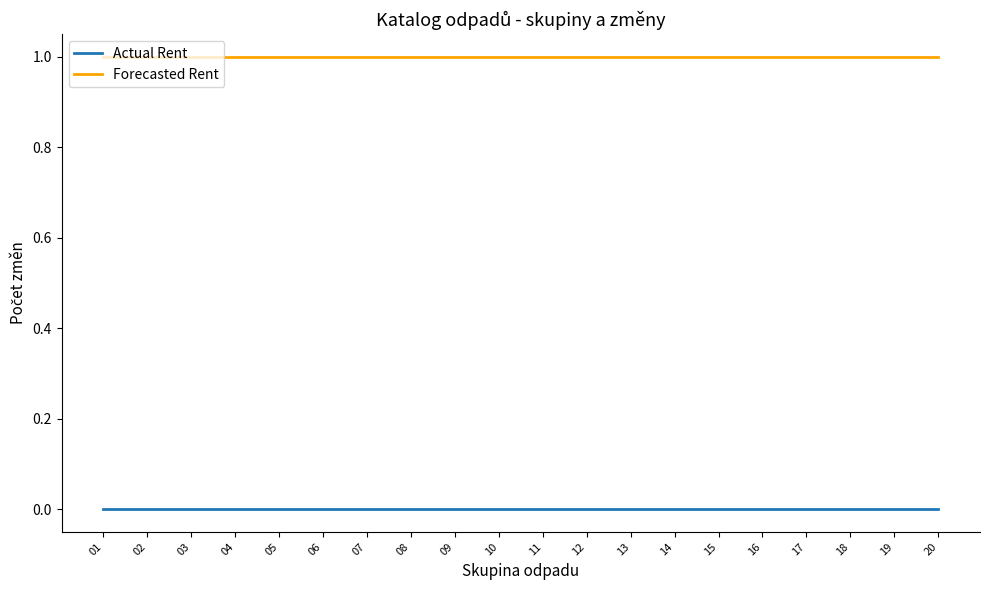

How many lines are shown in the chart?

2